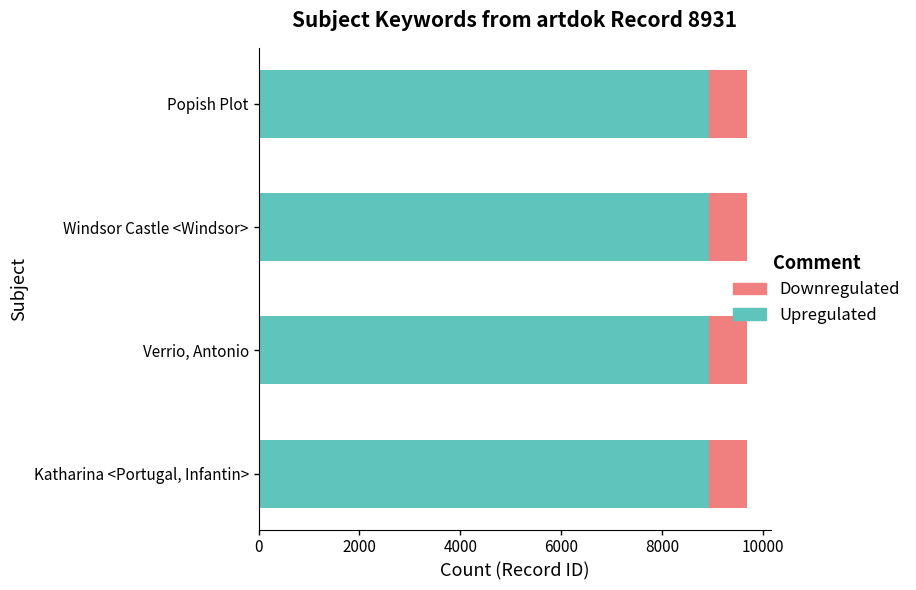

True or false: Upregulated has a value of 14328 at Verrio, Antonio.

False